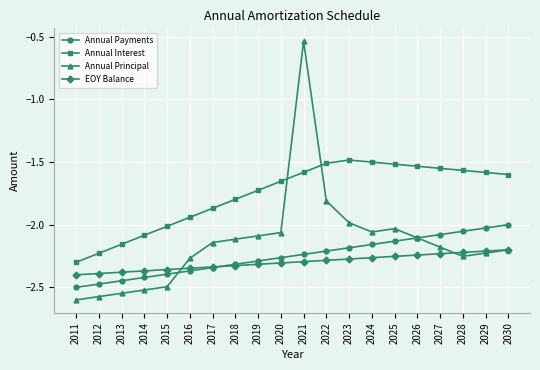

What is the spread (max minus min) of values at 2028?

0.7